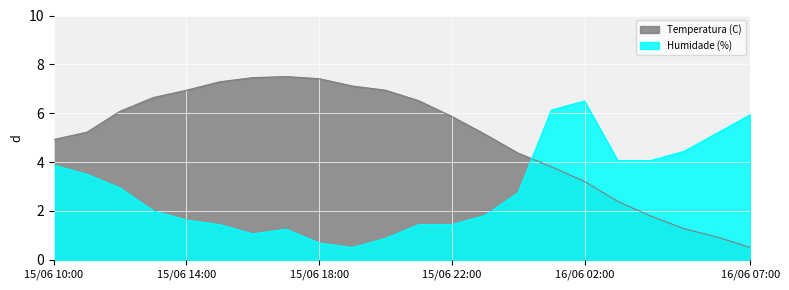

Which series has the largest range (max minus min)?

Temperatura (C)